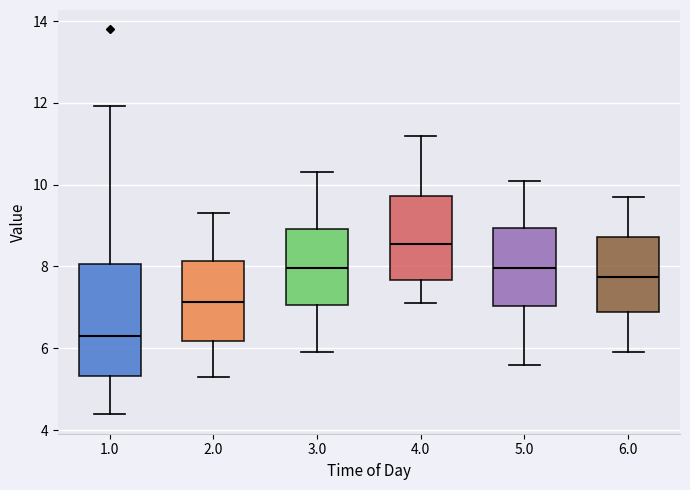

Which box's median line is the lowest?

1.0